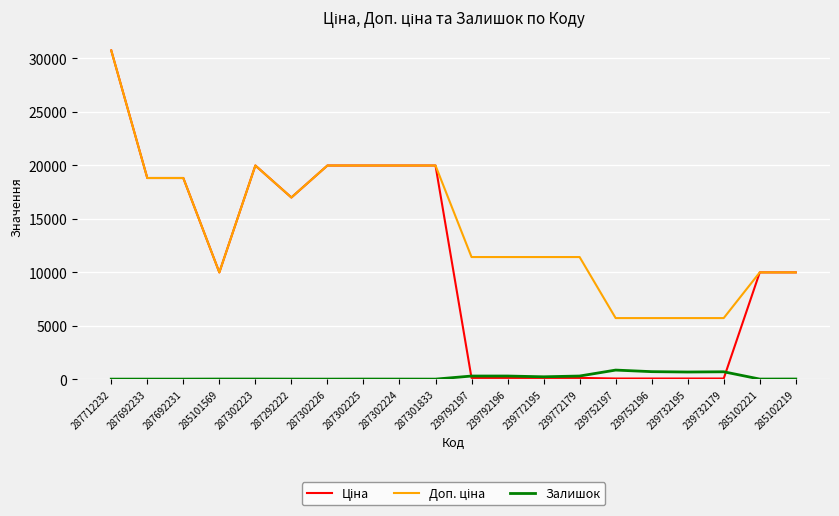

What is the maximum value shown in the chart?

30717.1